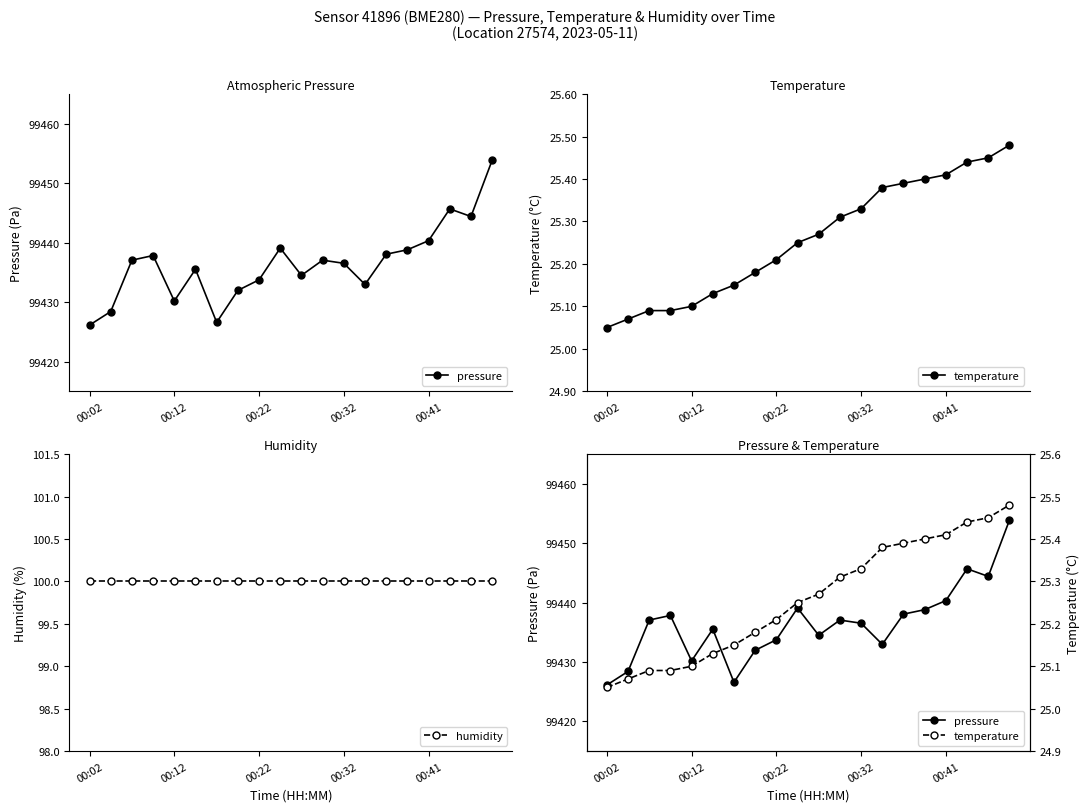

Which category has the highest value in the humidity series?

00:02